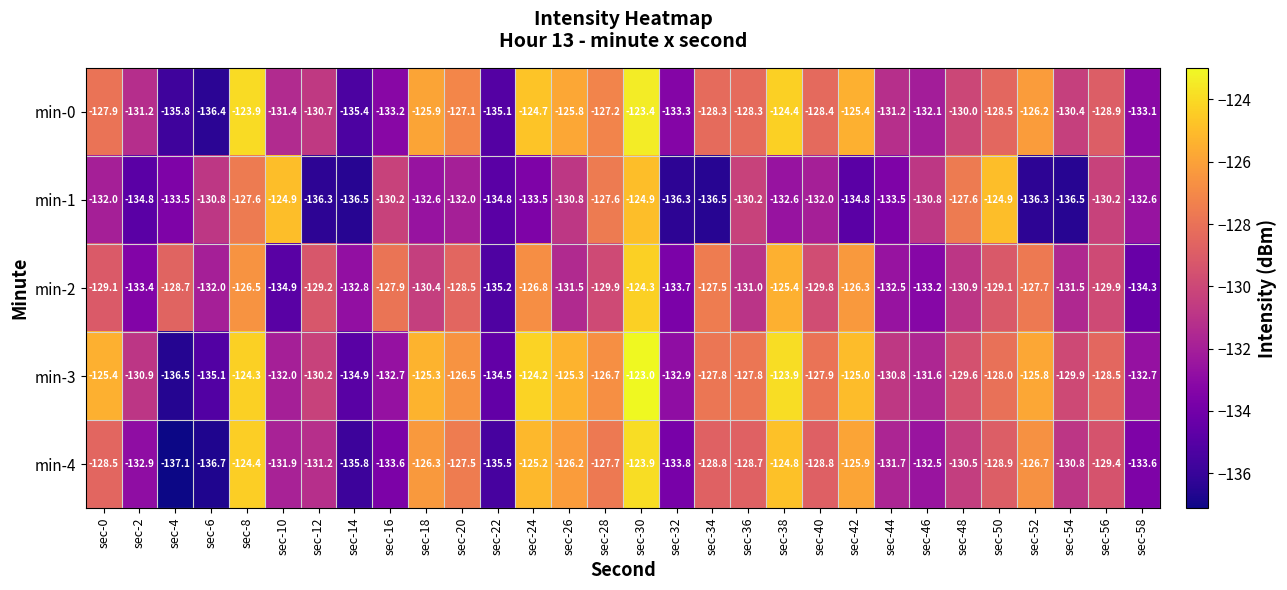

True or false: min-4 has a value of -137.1 at sec-4.

True